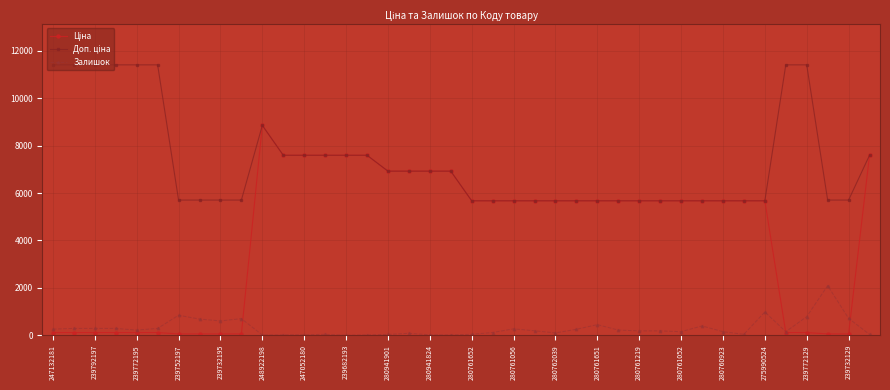

At how many categories does at least one series exceed 8714?

9